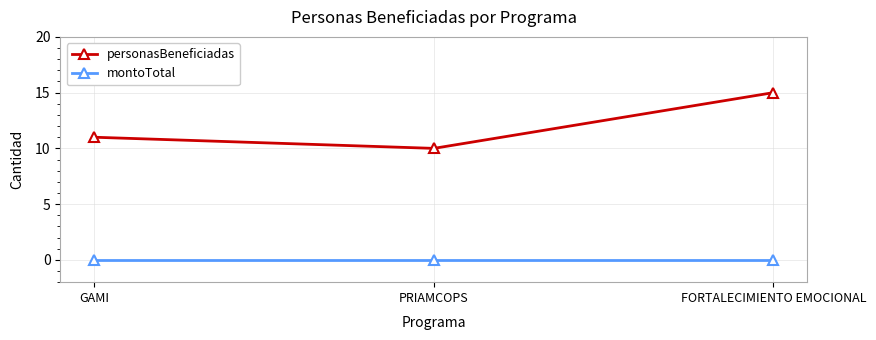

What is the minimum value for personasBeneficiadas?

10